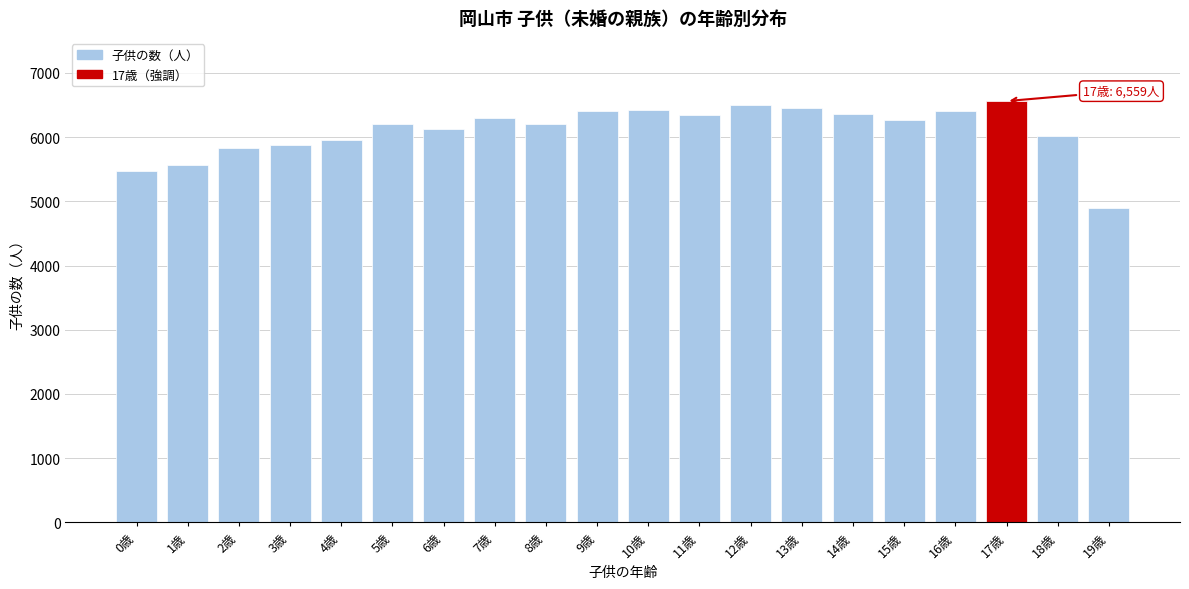

Read the value at 18歳, to the nearest 50.

6000